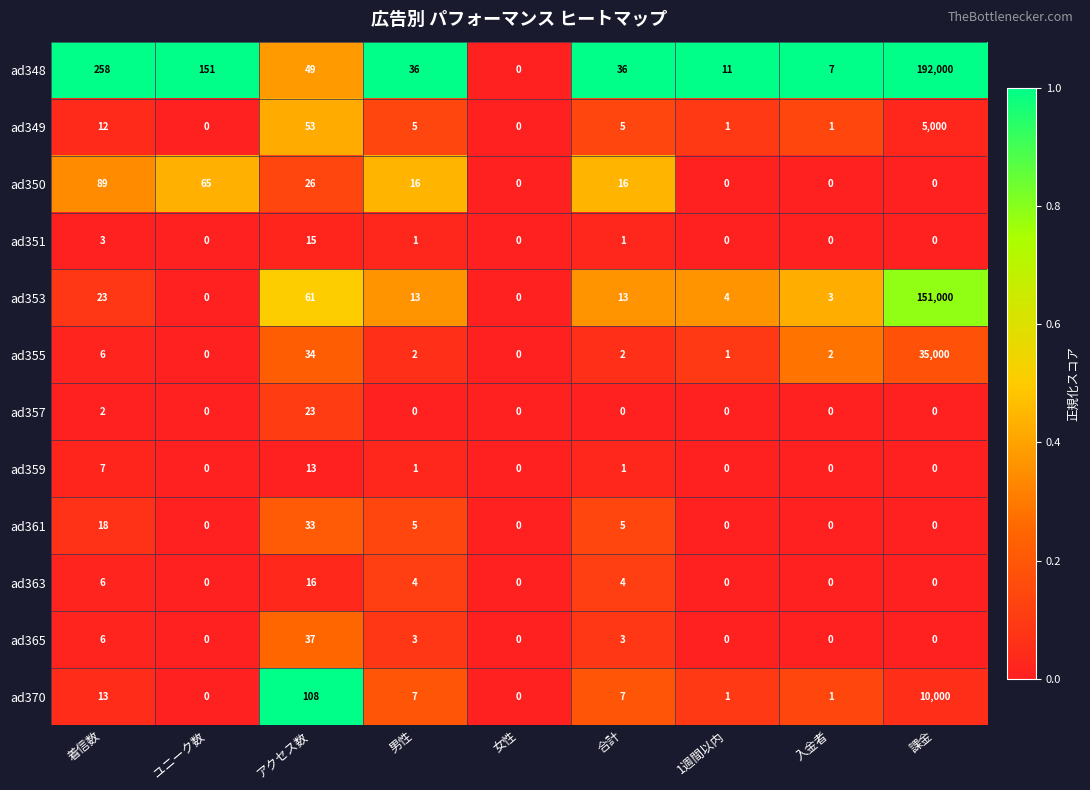

At which label does ad348 reach its minimum?

女性